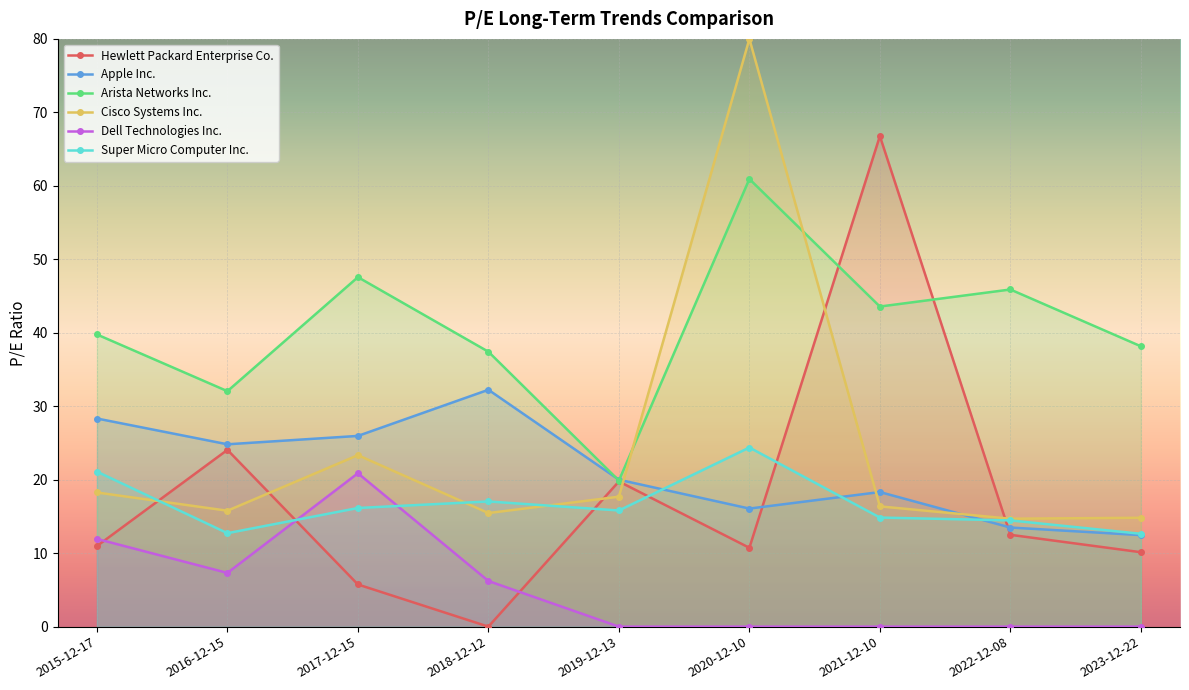

How many interior local valleys does the Cisco Systems Inc. series have?

3